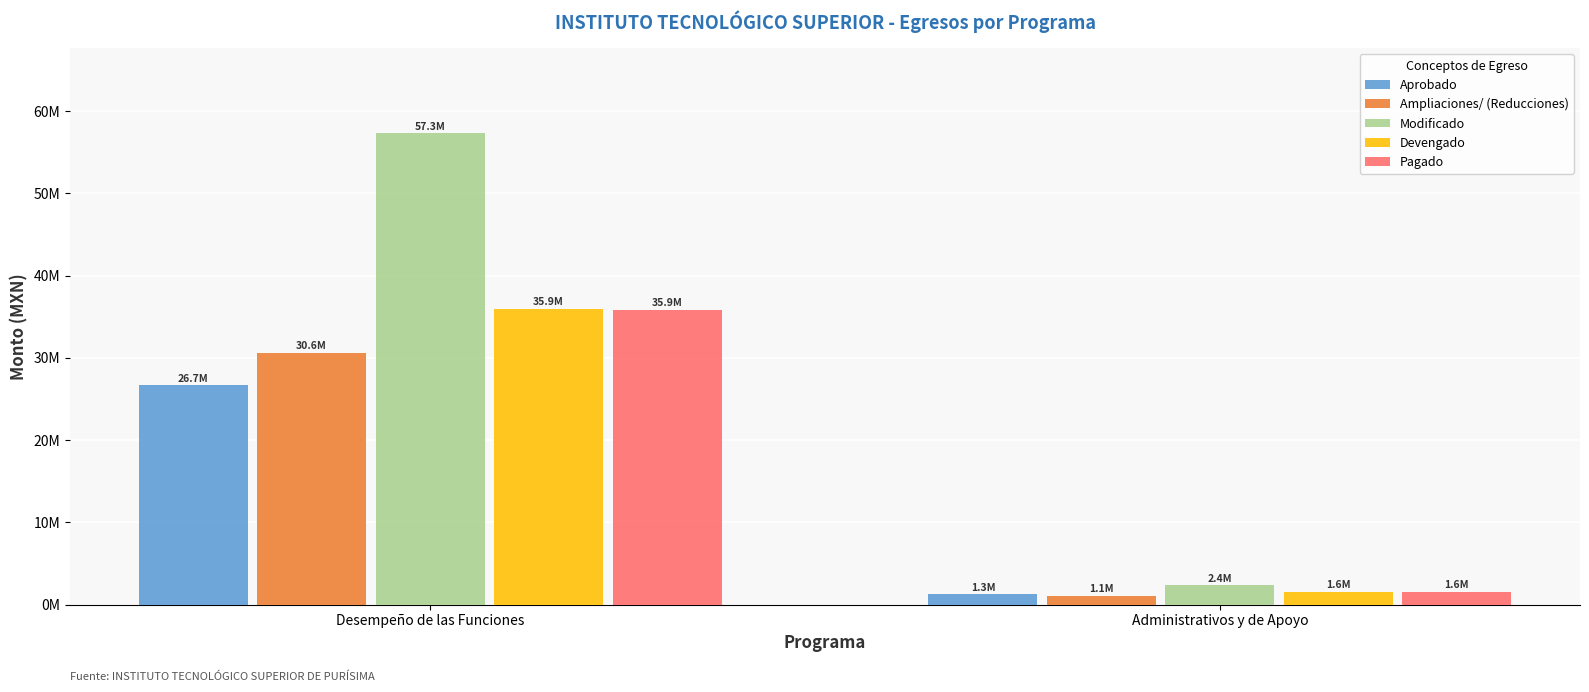

Which series changed the most between Desempeño de las Funciones and Administrativos y de Apoyo?

Modificado